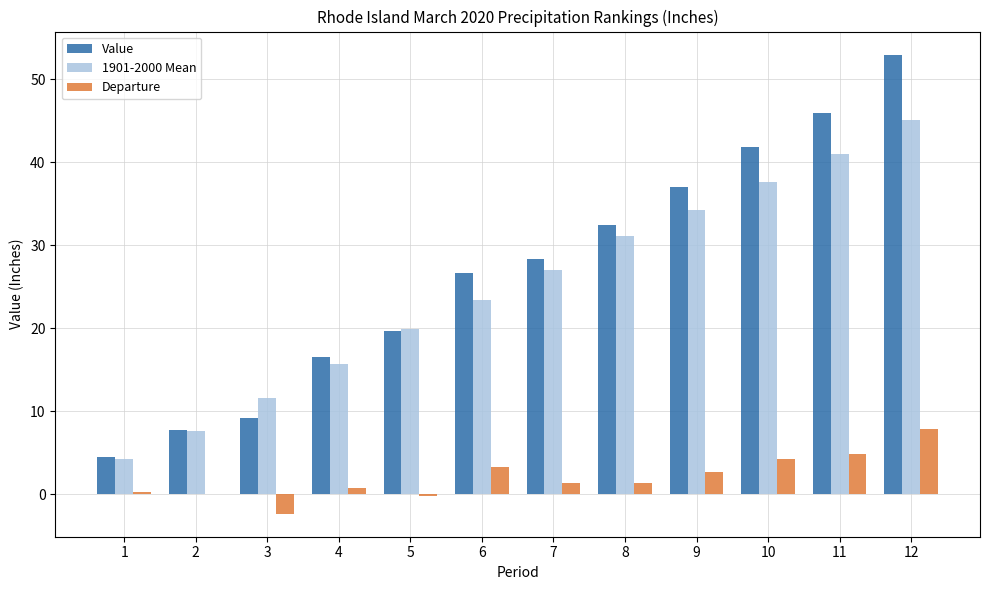

Which series has the largest total across all categories?

Value